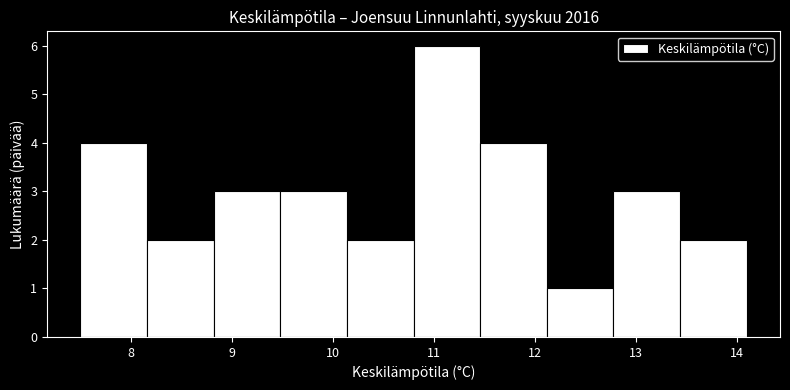

Over which range of the x-axis is the bar tallest?

10.80 to 11.46